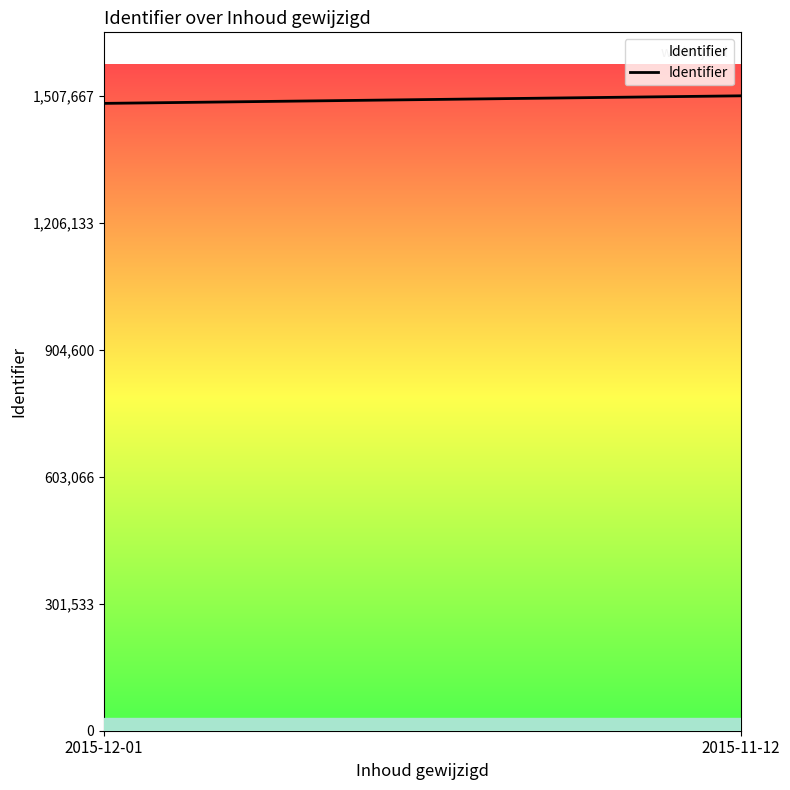

At which label is the value closest to 1498693?

2015-12-01